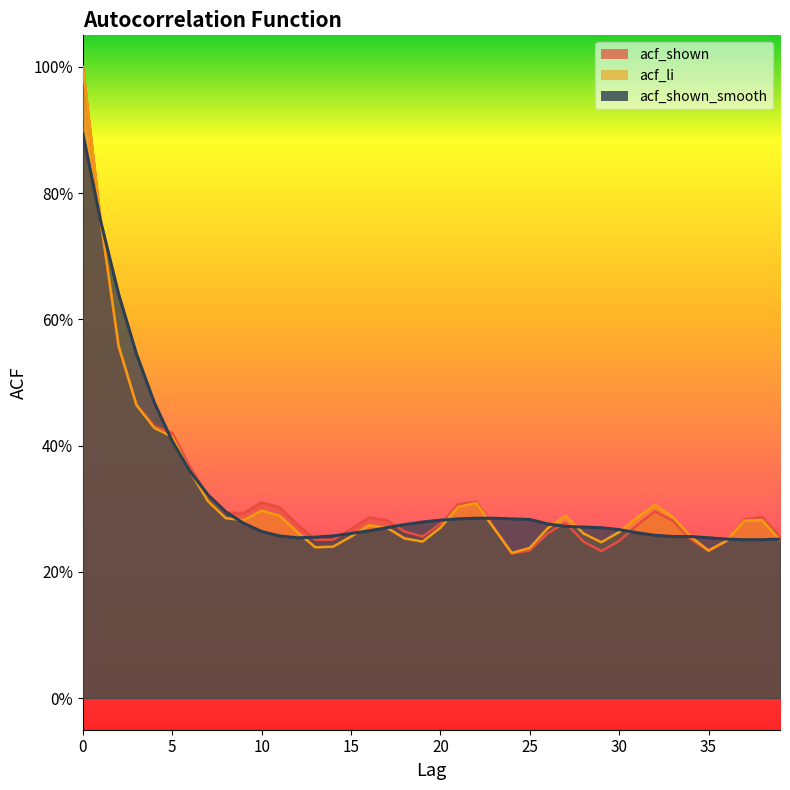

What is the highest value of the acf_shown_smooth series?

0.9